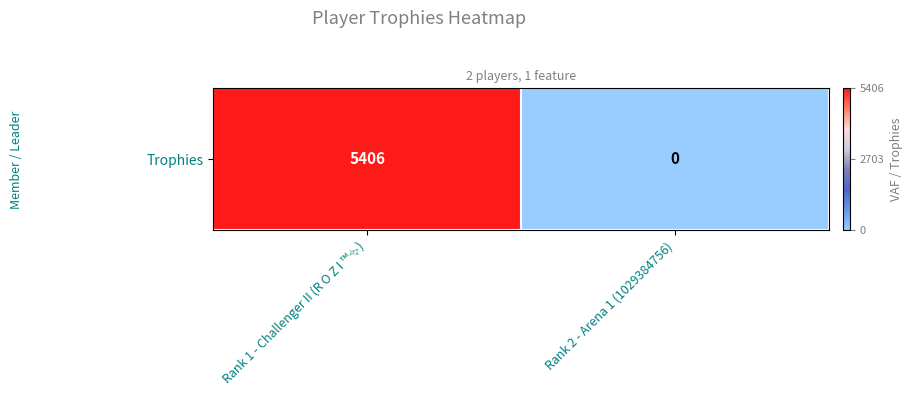

What is the difference between the maximum and minimum values?

5406